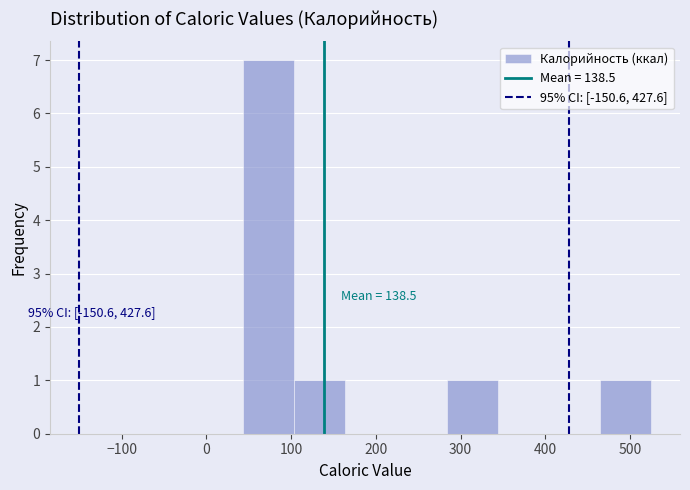

Over which range of the x-axis is the bar tallest?

40 to 100